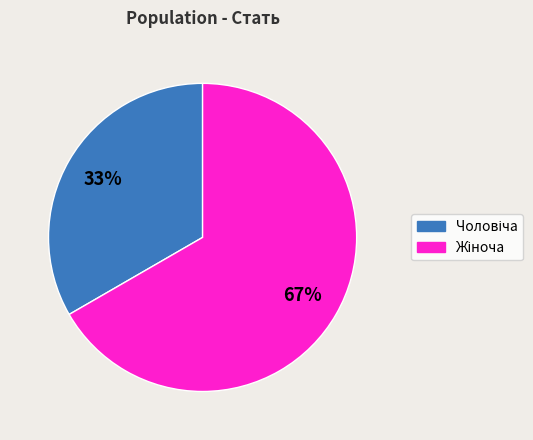

Does any single category account for the majority?

Yes